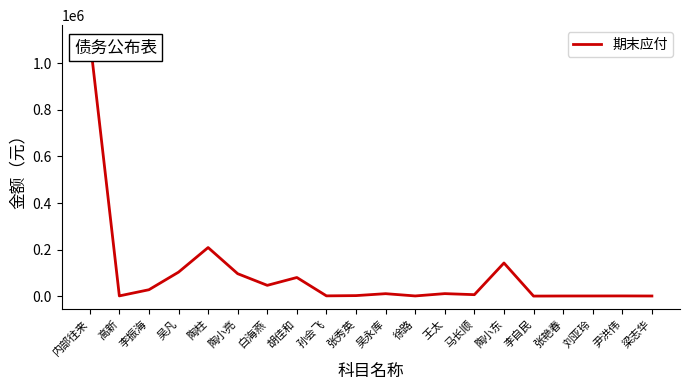

What is the greatest value displayed?

1108513.9